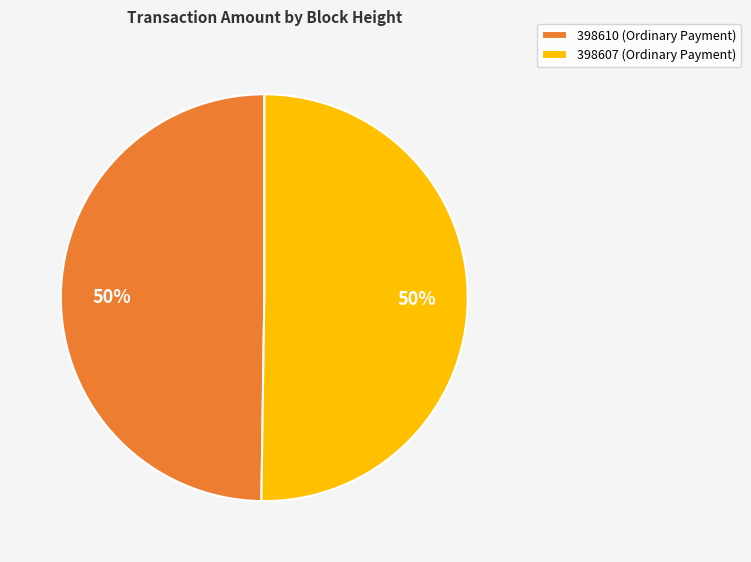

To the nearest percent, what is the average slice percentage?

50%